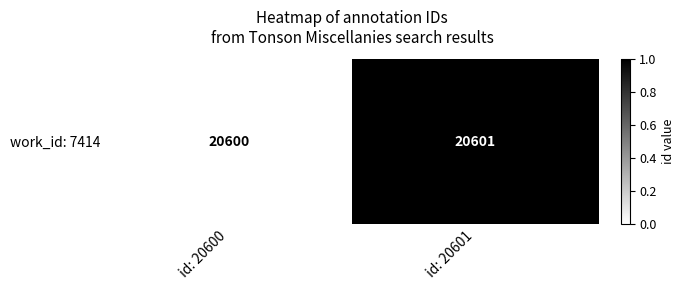

List the labels in order of value, largest first.

id: 20601, id: 20600